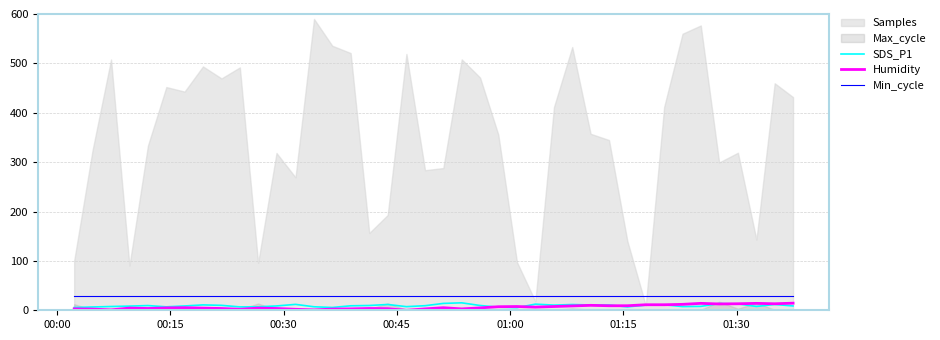

True or false: Min_cycle and SDS_P1 intersect in this chart.

False